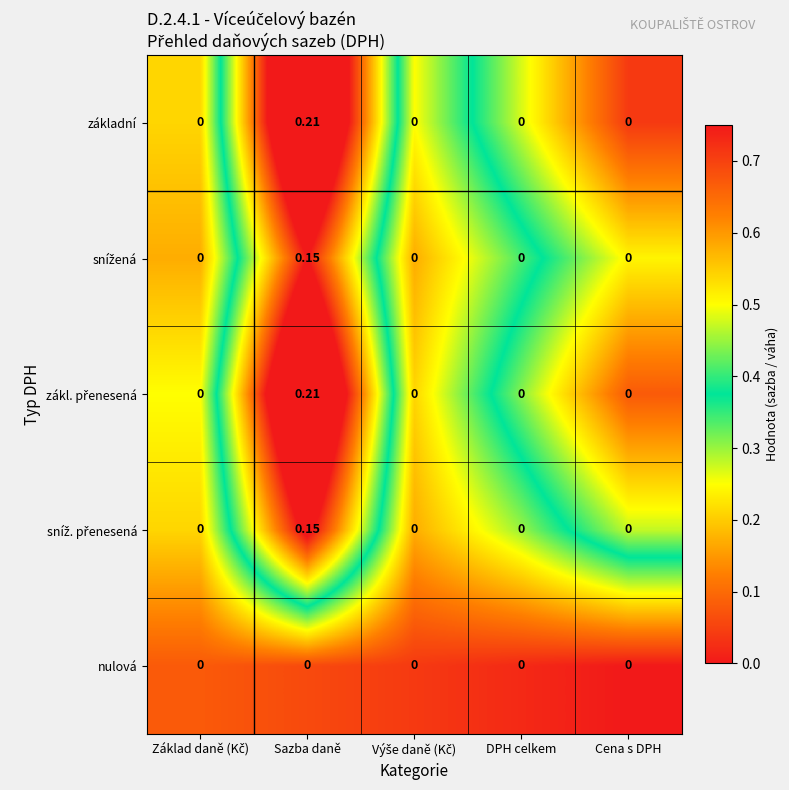

At which category is the sum across all series the highest?

Sazba daně